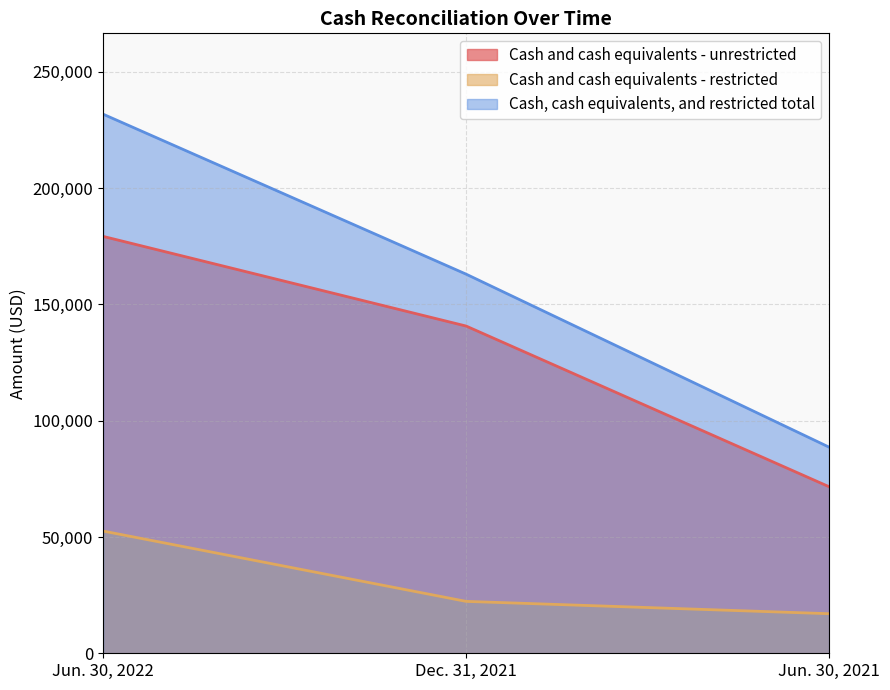

Which series has the largest range (max minus min)?

Cash, cash equivalents, and restricted total